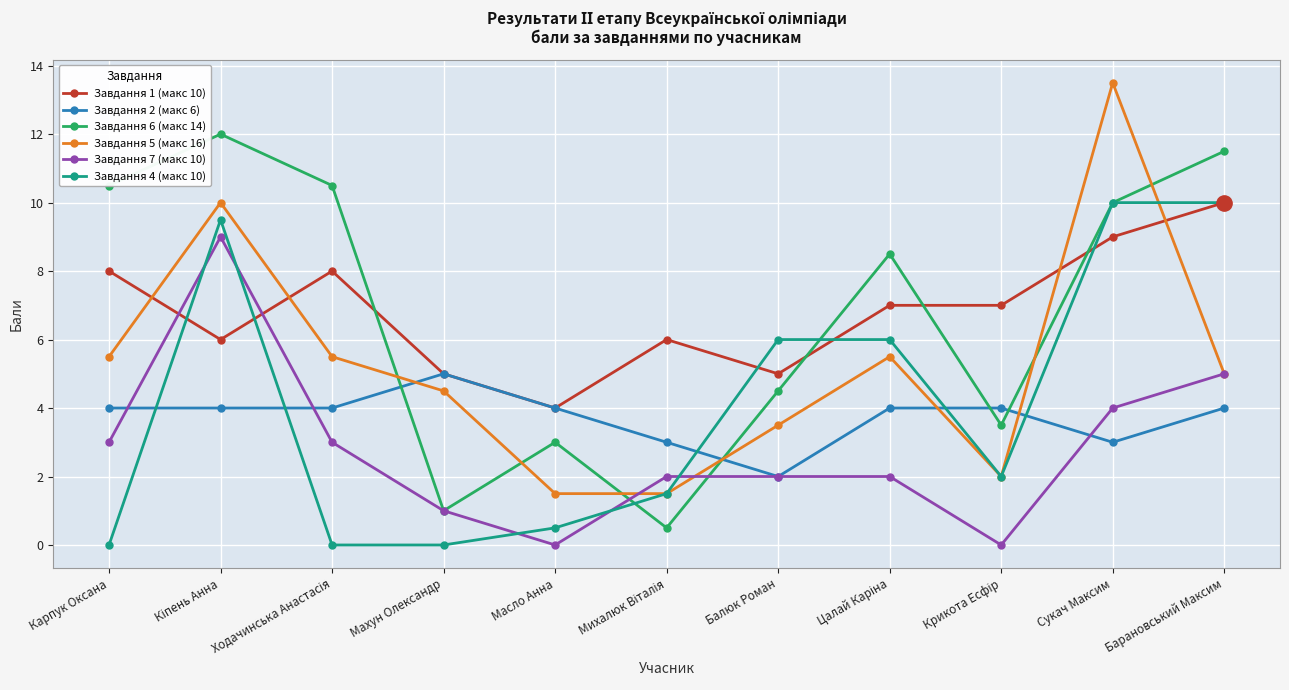

What are all the series names shown in the legend?

Завдання 1 (макс 10), Завдання 2 (макс 6), Завдання 6 (макс 14), Завдання 5 (макс 16), Завдання 7 (макс 10), Завдання 4 (макс 10)